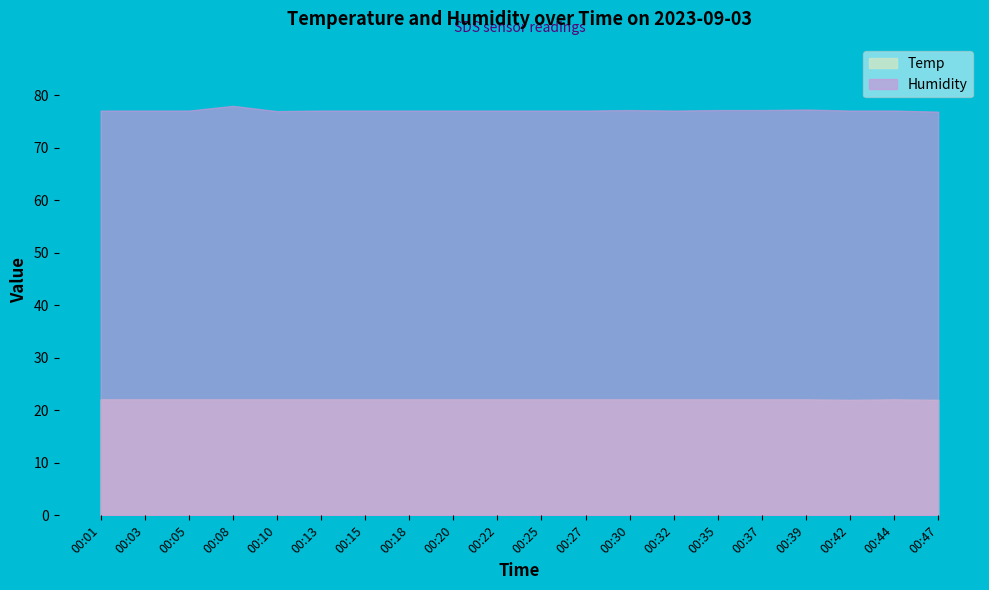

What is the value of the Humidity point at the 10th from the left?

77.1